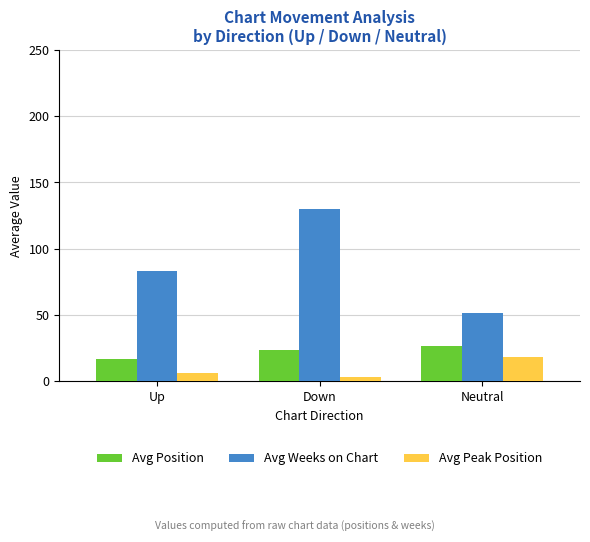

What is the difference between the highest and lowest values at Up?

76.9